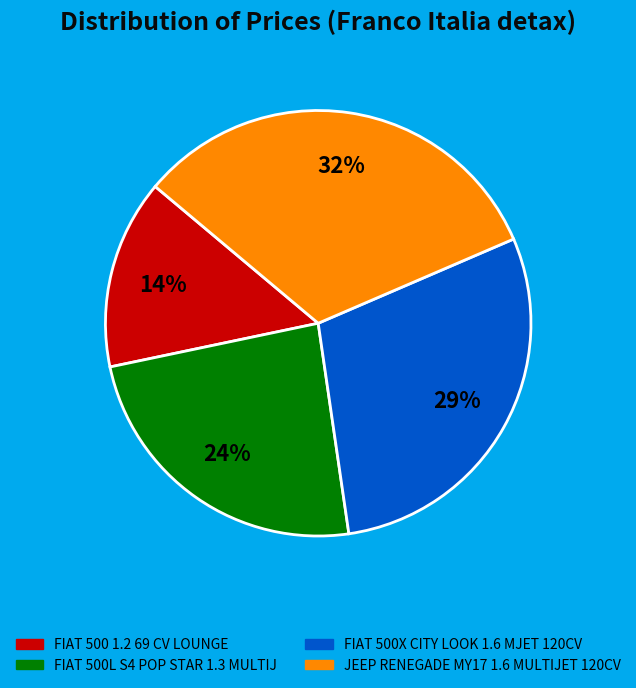

Which slice is the largest?

JEEP RENEGADE MY17 1.6 MULTIJET 120CV